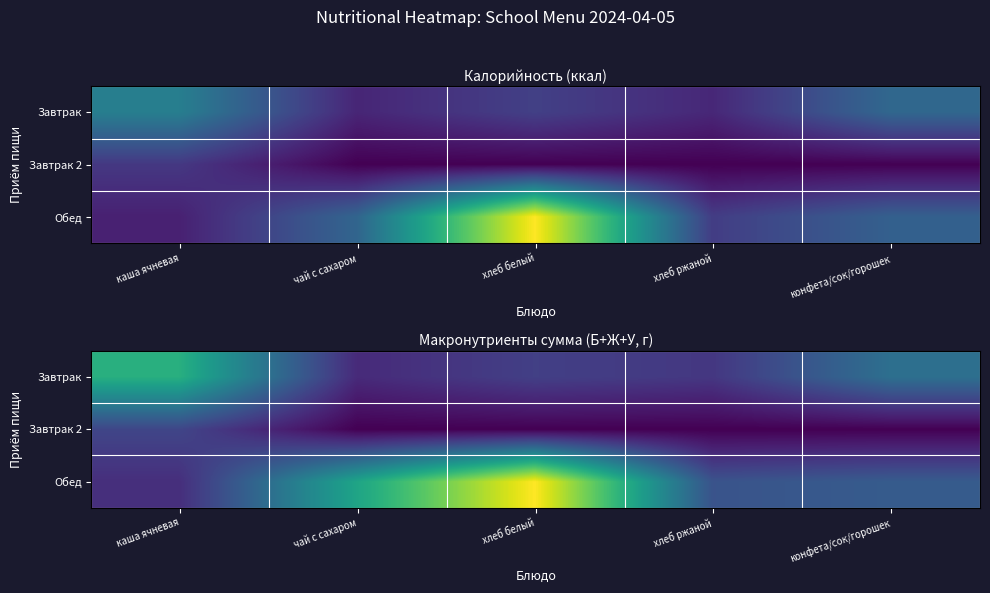

How many data points does each series have?

5